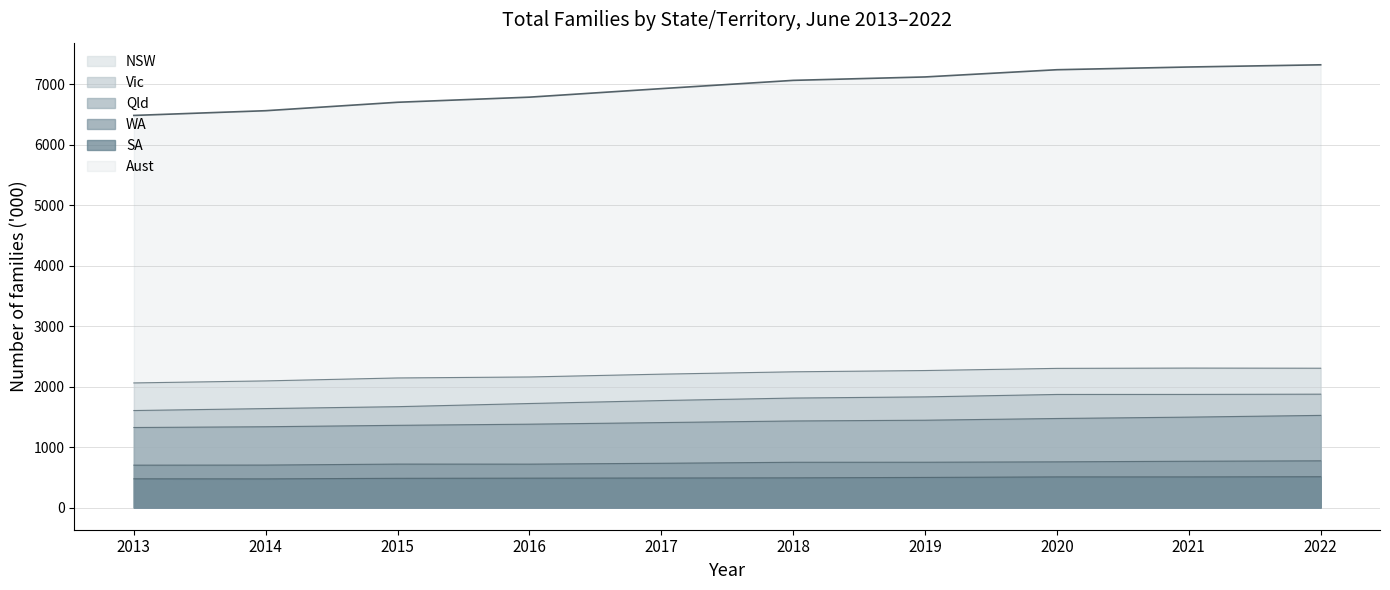

Reading left to right, what are all the values shown in this chart?

NSW: 2061.5	2095.1	2143.8	2160.1	2206.6	2245.5	2266.5	2302.2	2307.1	2304.8
Vic: 1604.9	1637.3	1668.9	1721.0	1770.1	1811.4	1830.9	1870.9	1871.5	1875.7
Qld: 1324.3	1337.0	1360.5	1379.4	1405.9	1432.4	1445.0	1473.3	1496.0	1524.9
WA: 701.7	703.2	719.3	718.6	732.8	749.4	750.1	756.5	766.4	773.4
SA: 476.2	475.1	484.1	486.9	489.5	492.0	498.7	507.8	507.6	510.4
Aust: 6485.2	6563.4	6702.9	6787.5	6928.5	7065.1	7121.7	7241.1	7286.1	7322.4